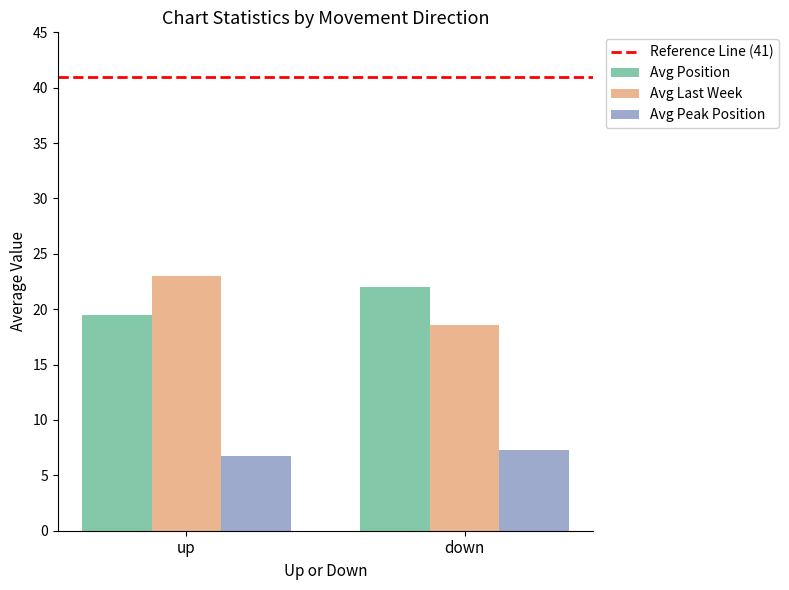

What is the label of the 1st bar from the left?

up